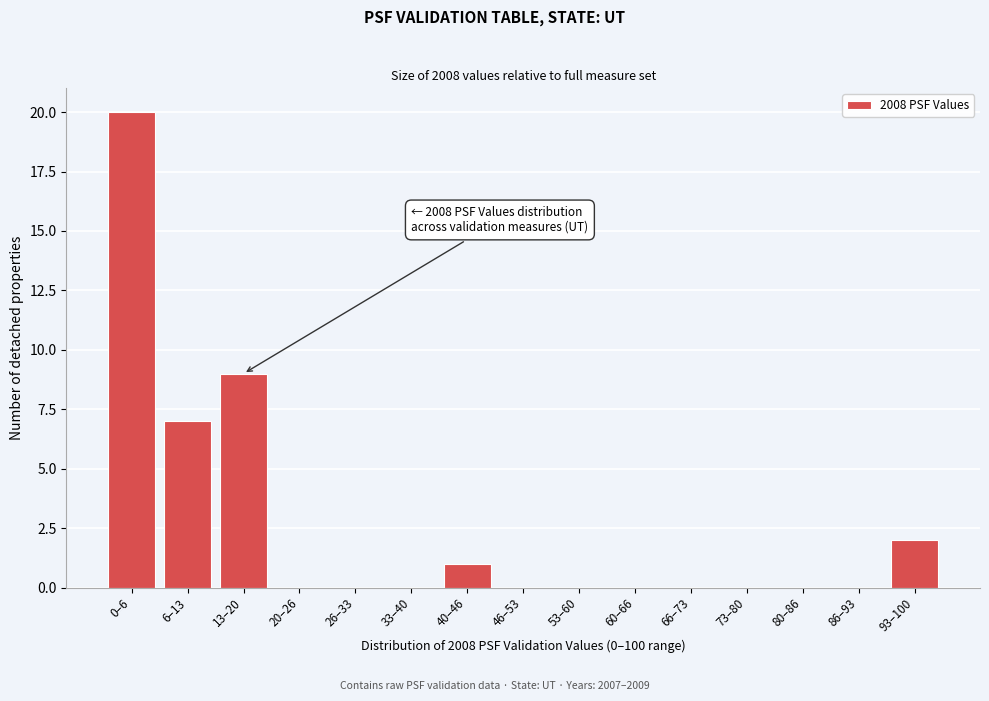

Reading right to left, list all the values displayed in this chart.

93–100=2	86–93=0	80–86=0	73–80=0	66–73=0	60–66=0	53–60=0	46–53=0	40–46=1	33–40=0	26–33=0	20–26=0	13–20=9	6–13=7	0–6=20